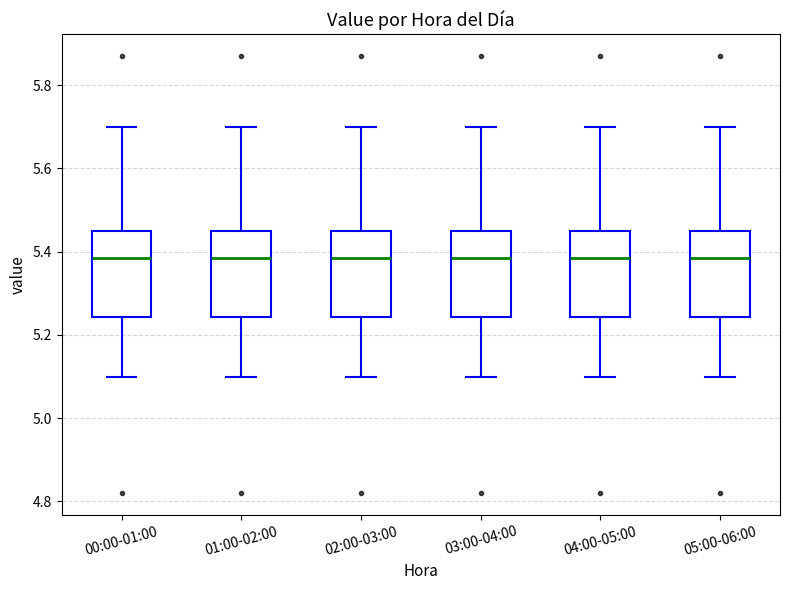

Reading left to right, transcribe this box plot: for each box, give where its median line is, the range the box spans, and where its two whiskers end, as read against the y-axis. The values are not printed on the chart, so give them approximately, as read against the axis.

00:00-01:00: median 5.38, box 5.24 to 5.46, whiskers 5.10 to 5.70
01:00-02:00: median 5.38, box 5.24 to 5.46, whiskers 5.10 to 5.70
02:00-03:00: median 5.38, box 5.24 to 5.46, whiskers 5.10 to 5.70
03:00-04:00: median 5.38, box 5.24 to 5.46, whiskers 5.10 to 5.70
04:00-05:00: median 5.38, box 5.24 to 5.46, whiskers 5.10 to 5.70
05:00-06:00: median 5.38, box 5.24 to 5.46, whiskers 5.10 to 5.70